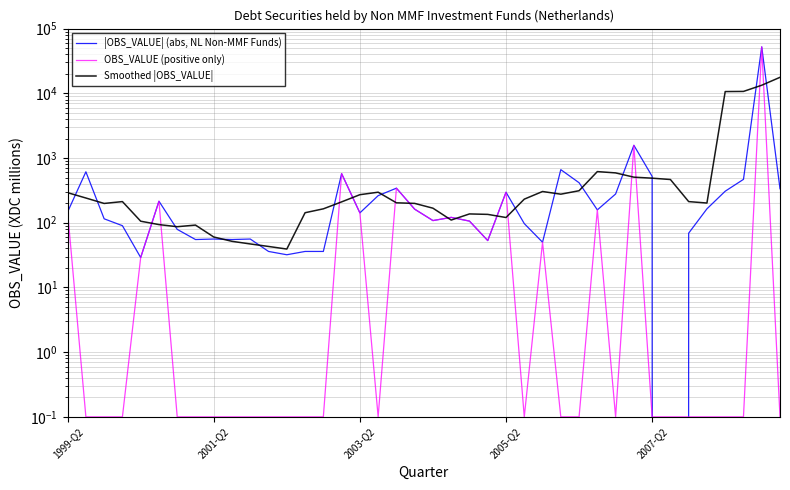

Where does the |OBS_VALUE| (abs, NL Non-MMF Funds) series first go above 142?

1999-Q2